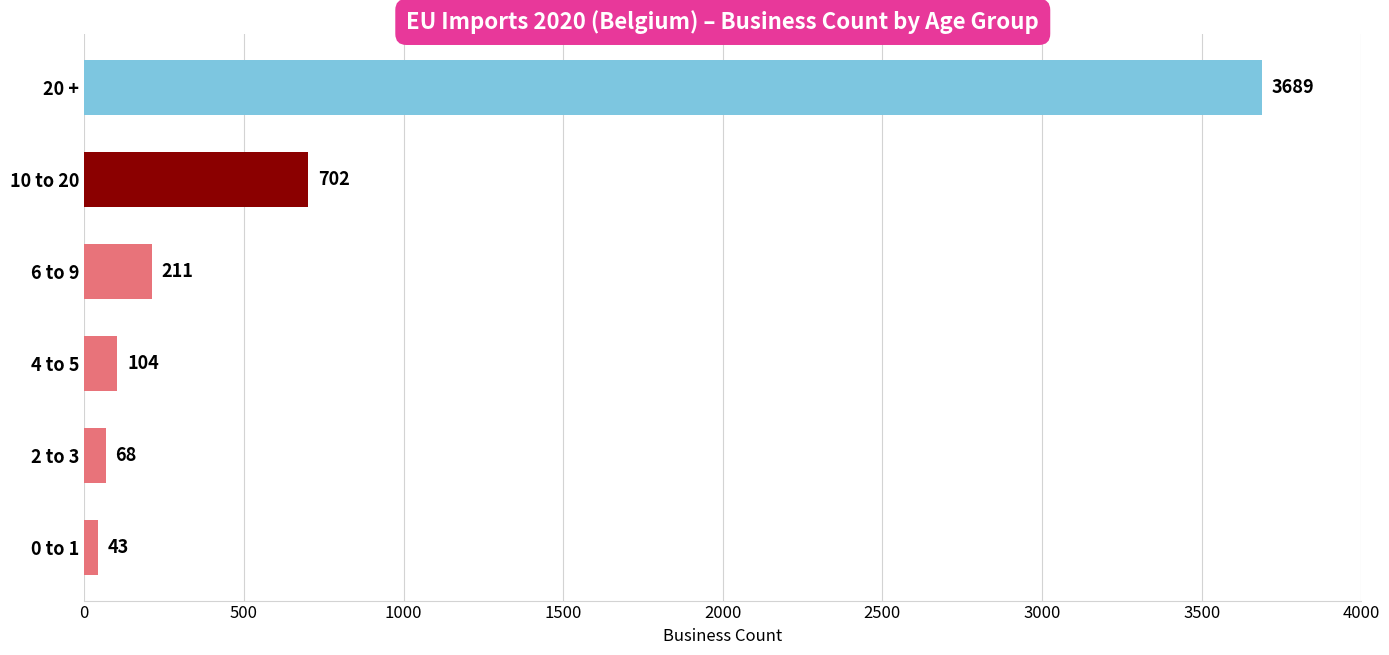

What is the sum of the values at 4 to 5 and 20 +?

3793